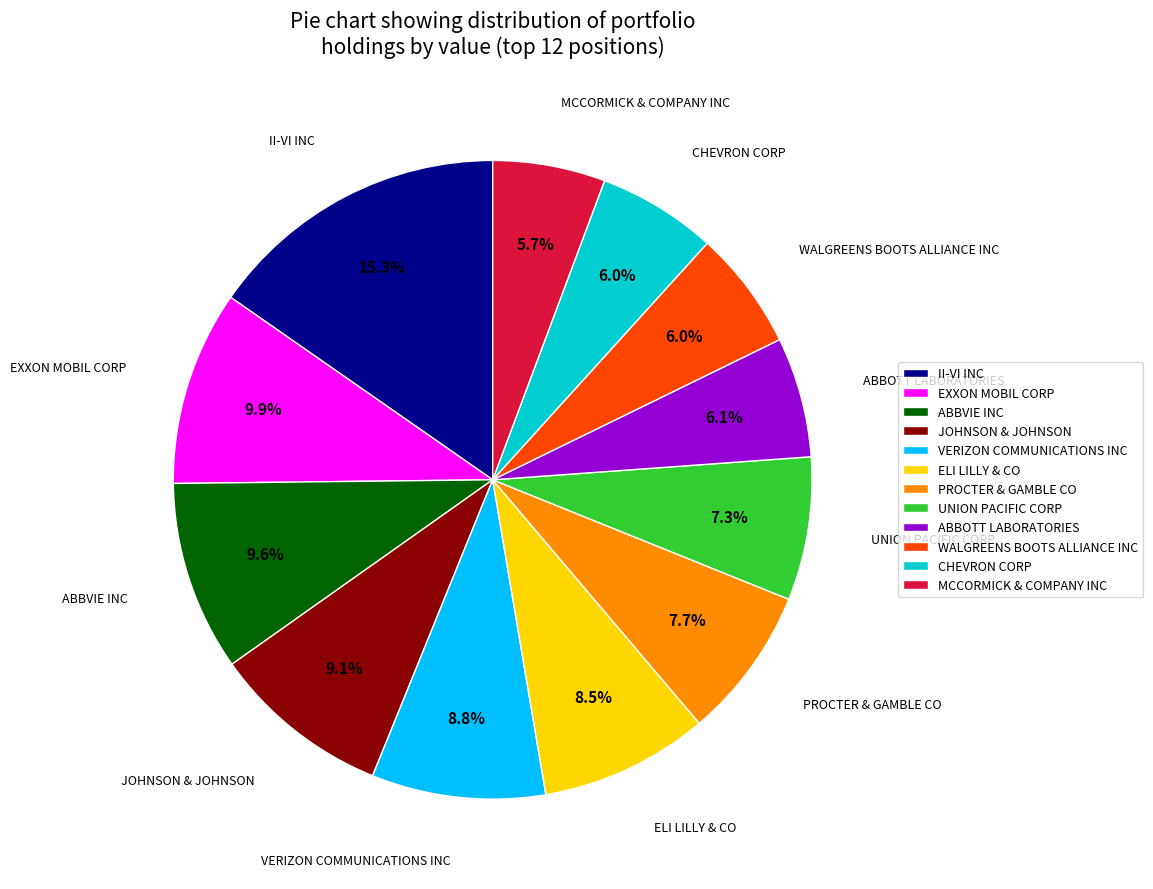

Is there a majority slice in this chart?

No